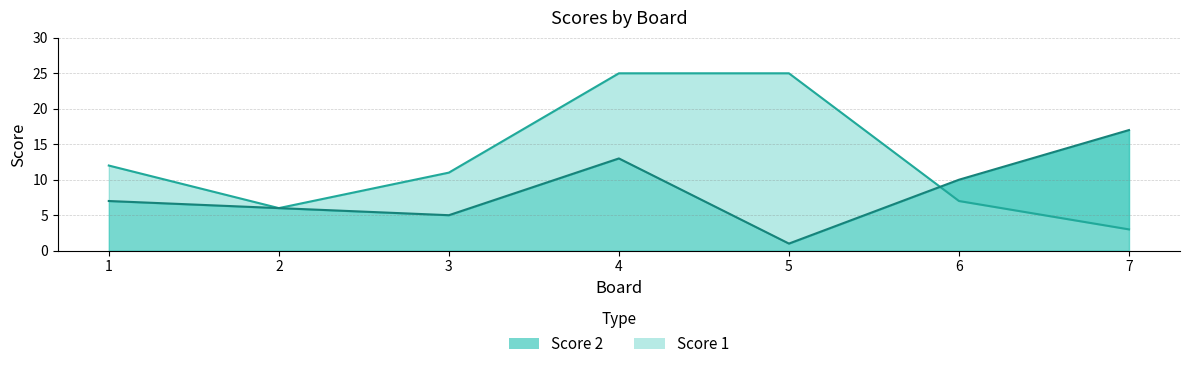

In Score 1, how many points are lower than both neighbors (excluding endpoints)?

1